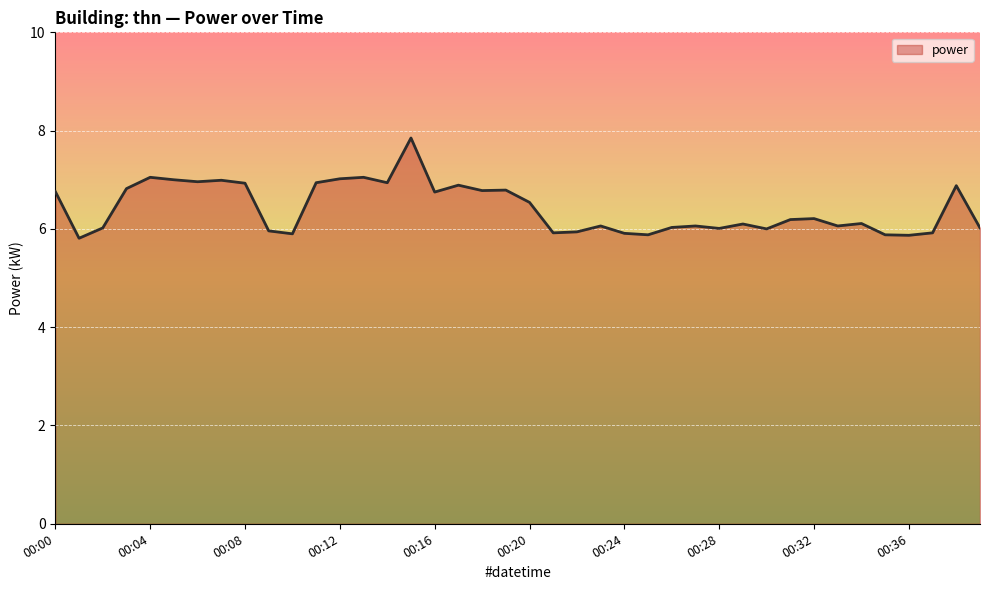

Count the number of categories in the chart.

40